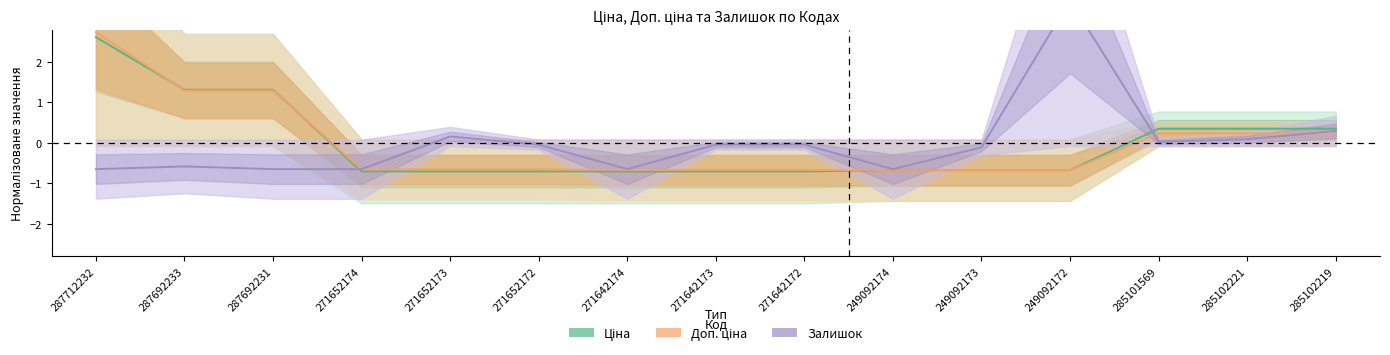

Between 287692233 and 271642173, which is larger?

287692233